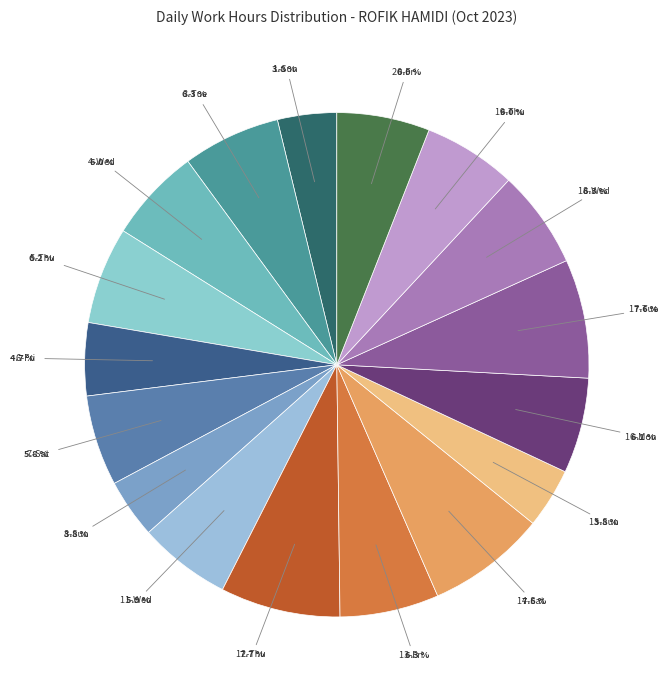

Between 4-Wed and 6-Fri, which is larger?

4-Wed